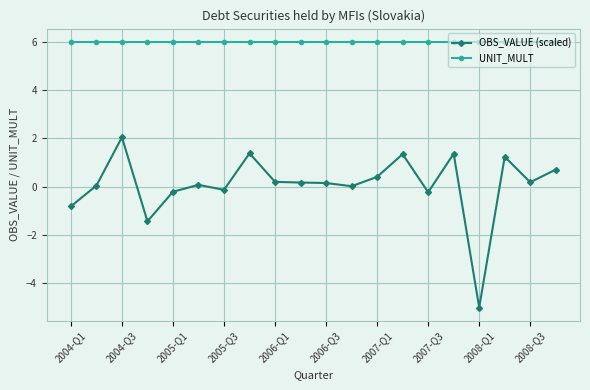

What is the lowest value of the OBS_VALUE (scaled) series?

-5.0